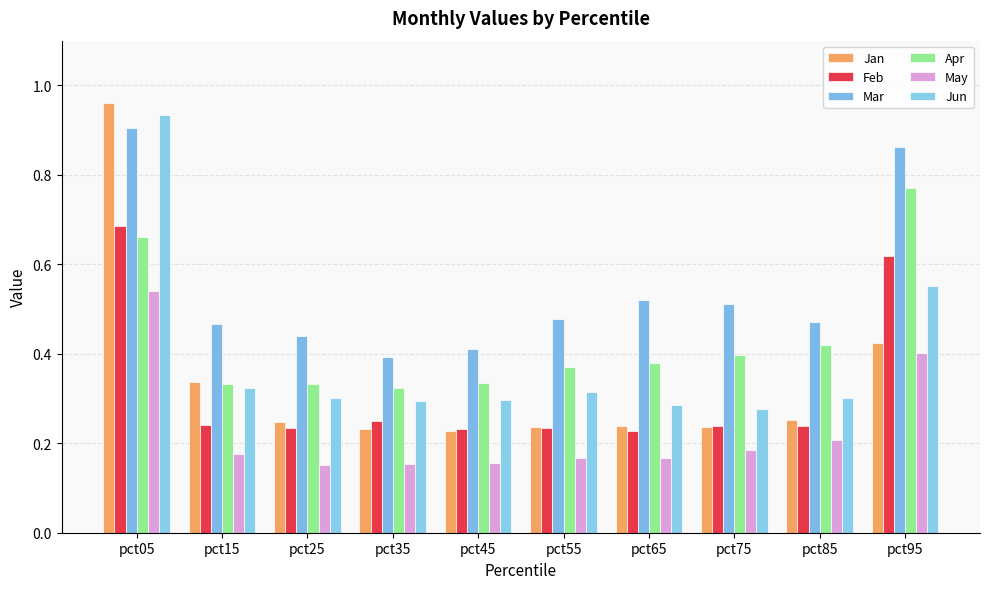

Is the value of Jan at pct65 greater than the value of Apr at pct05?

No